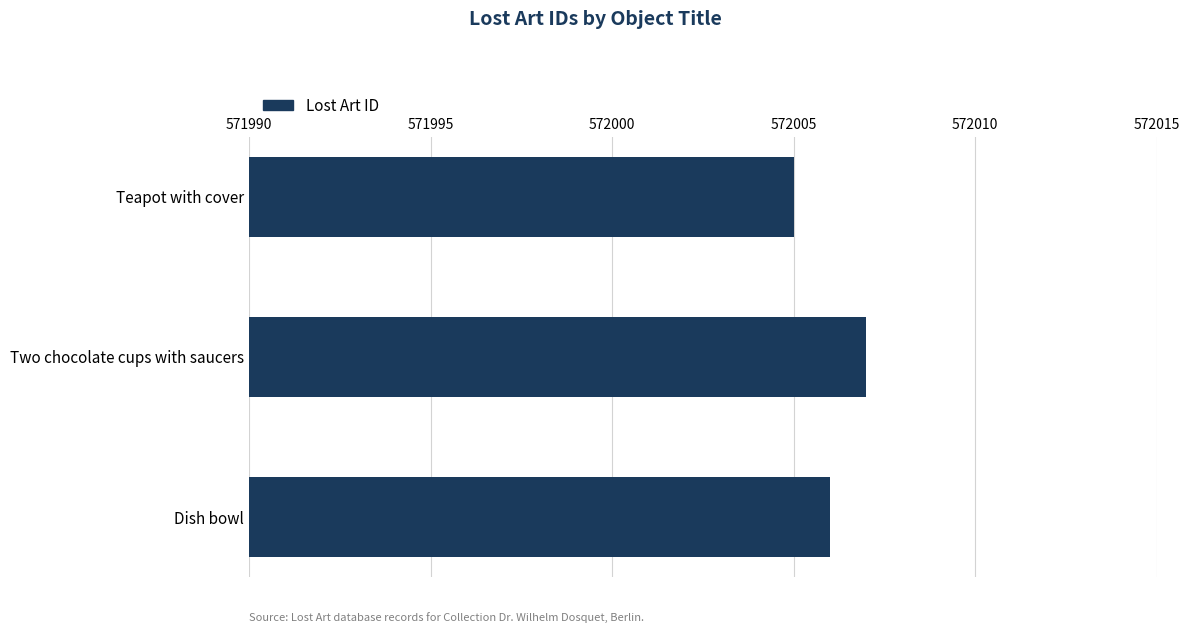

What is the difference between the maximum and minimum values?

2